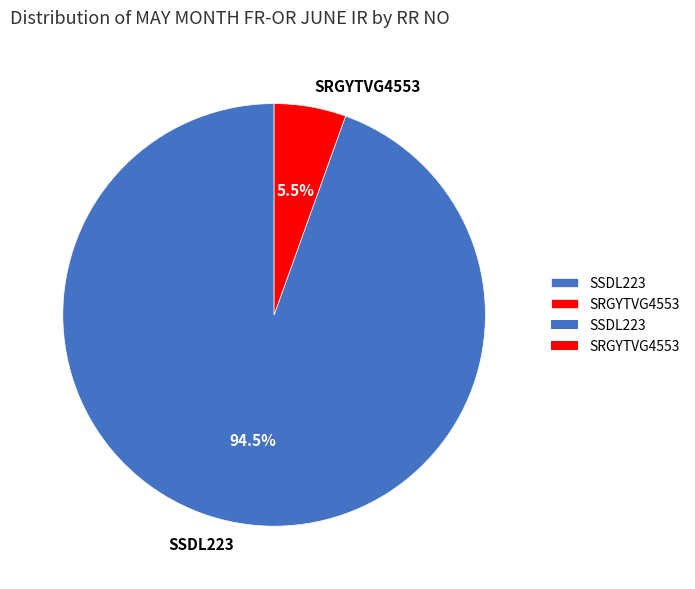

How much of the chart is everything except SSDL223?

5.5%